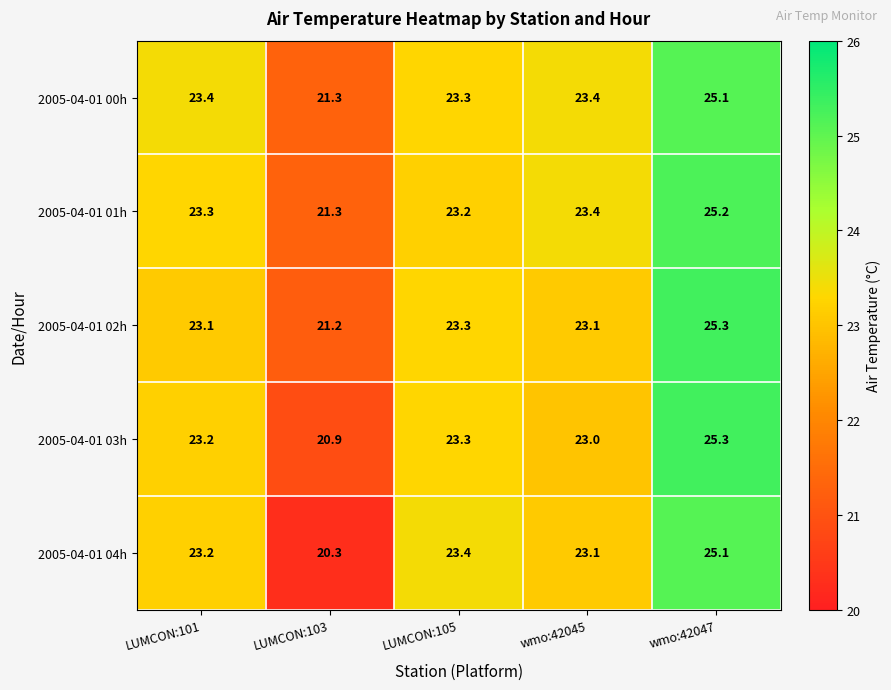

At how many categories does at least one series exceed 24?

1